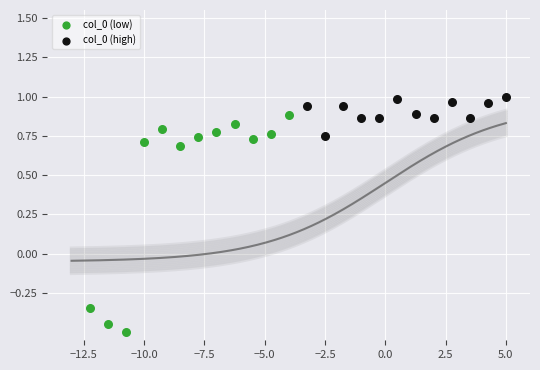

Which series reaches the maximum Y coordinate?

col_0 (high)